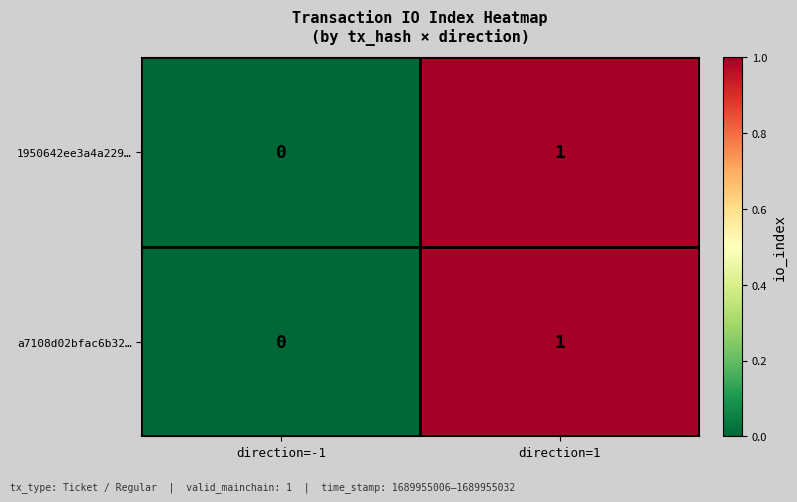

The value of 1950642ee3a4a229… at direction=1 is 1. True or false?

True